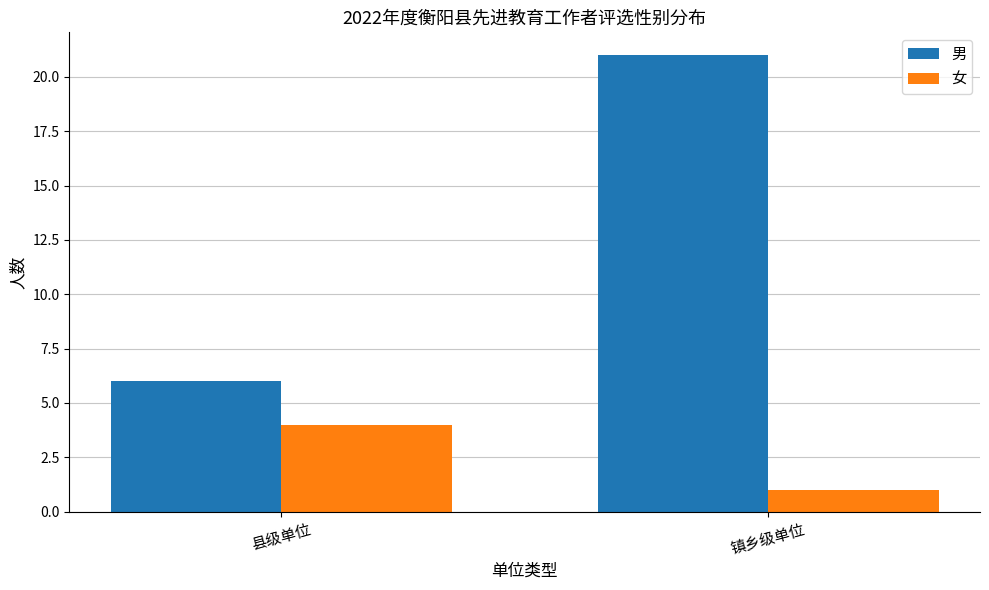

Which series has the widest spread of values?

男